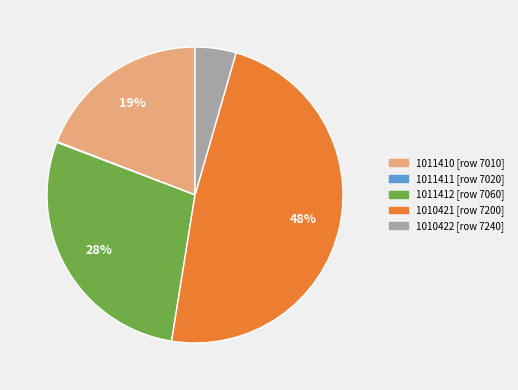

To the nearest percent, what percentage of the pie is 1010422?

4%